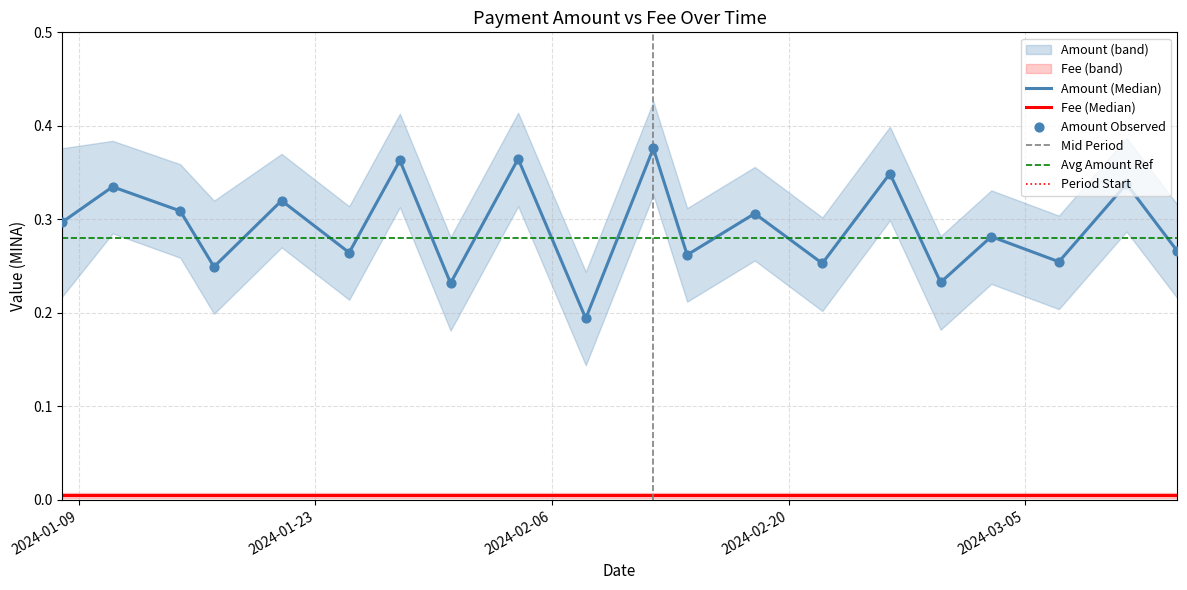

Between 2024-03-07 and 2024-02-22, which is larger?

2024-03-07